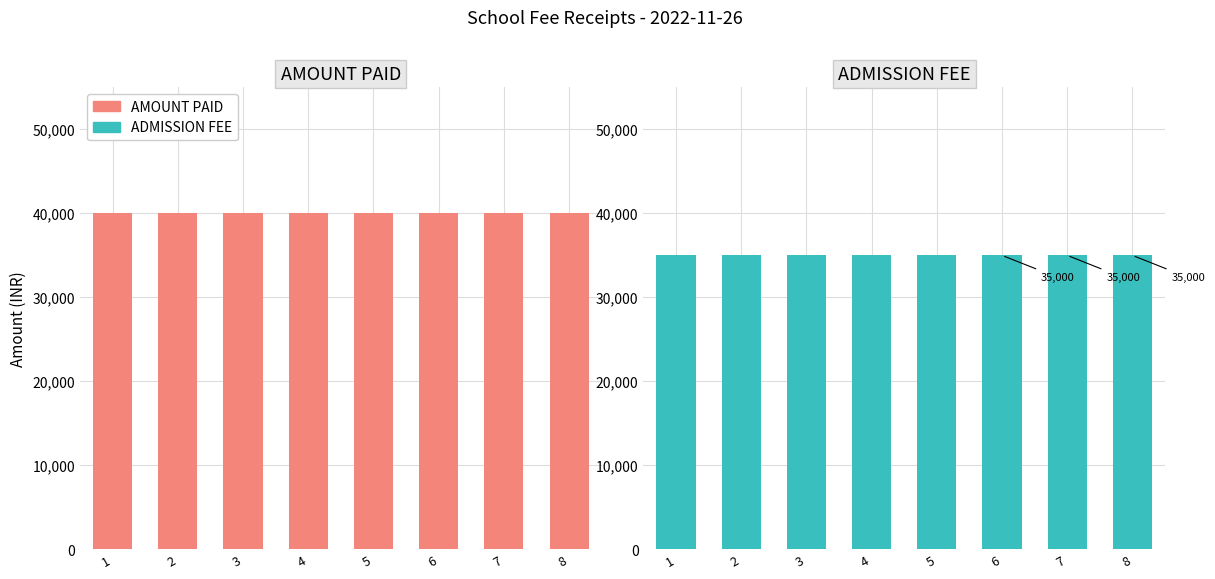

What is the total value across all series at 6?

75000